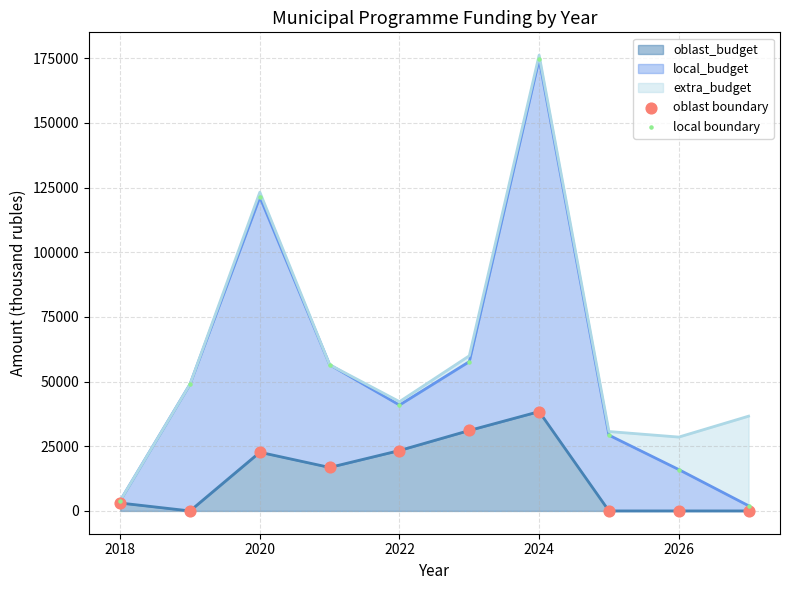

The value of oblast_budget at 2026 is -23461.7. True or false?

False